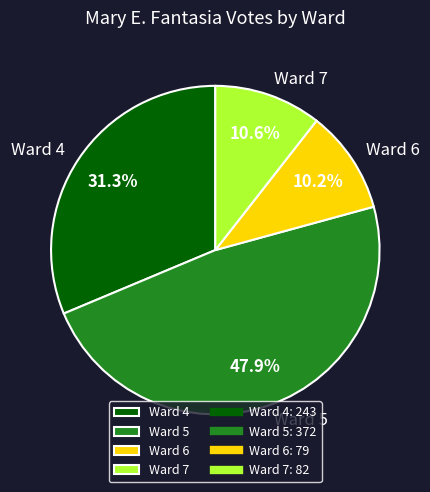

Which category has the biggest portion of the pie?

Ward 5